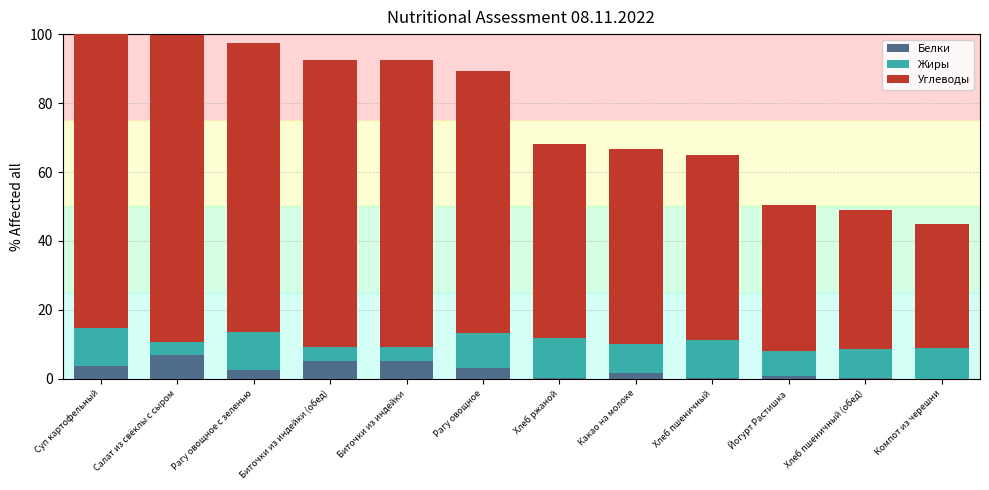

What is the total value across all series at Суп картофельный?

100.0